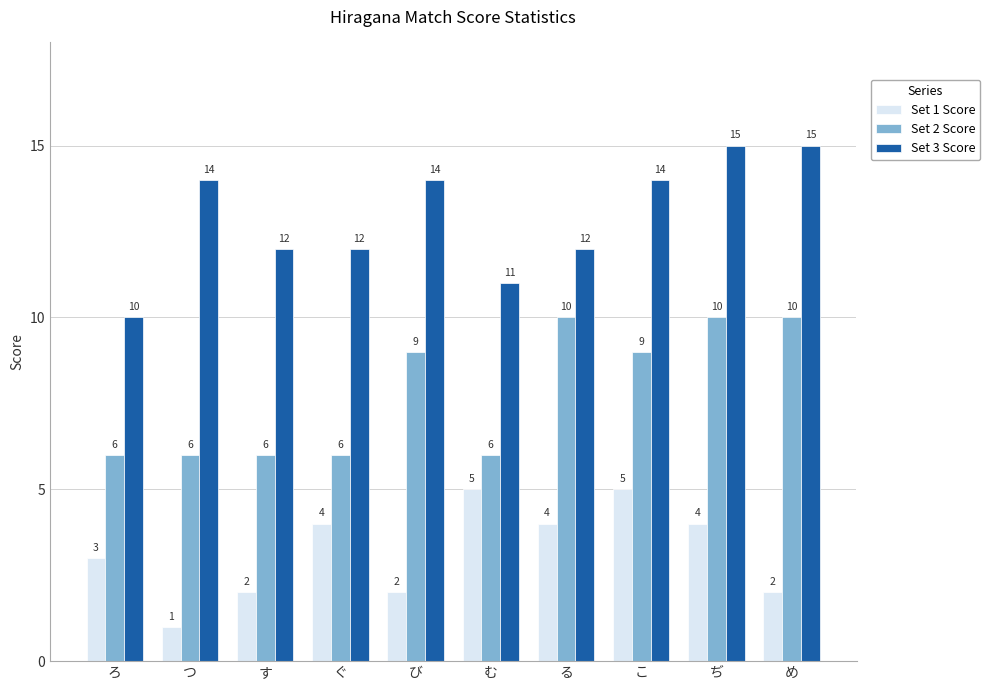

Which series has the largest range (max minus min)?

Set 3 Score